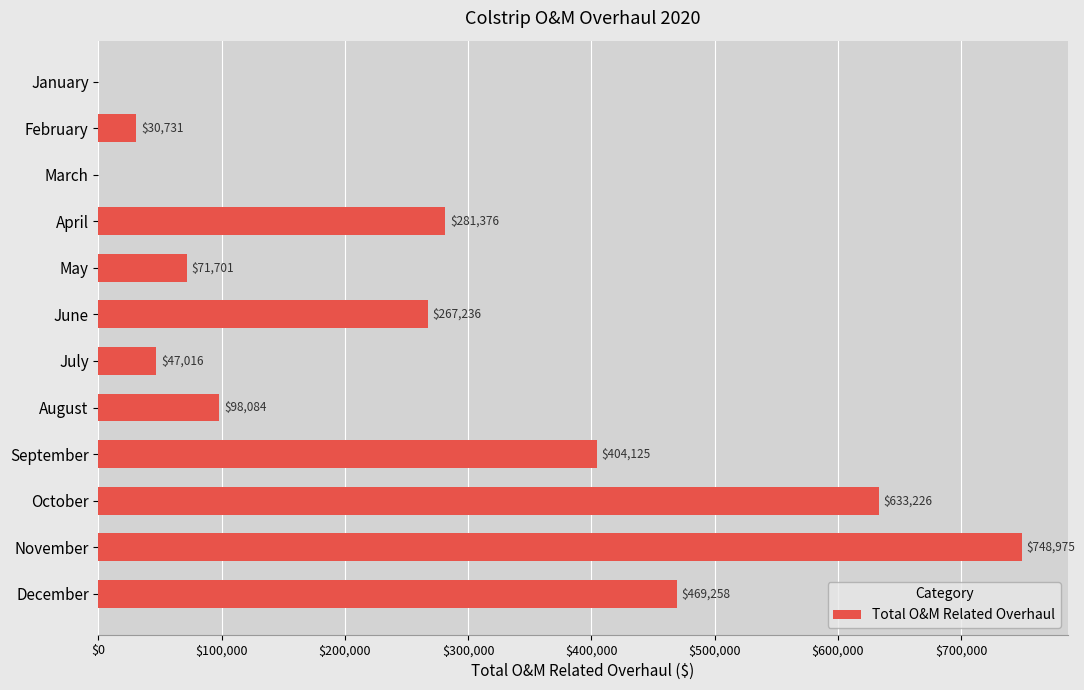

Is it true that the value at December is 469258.4?

True